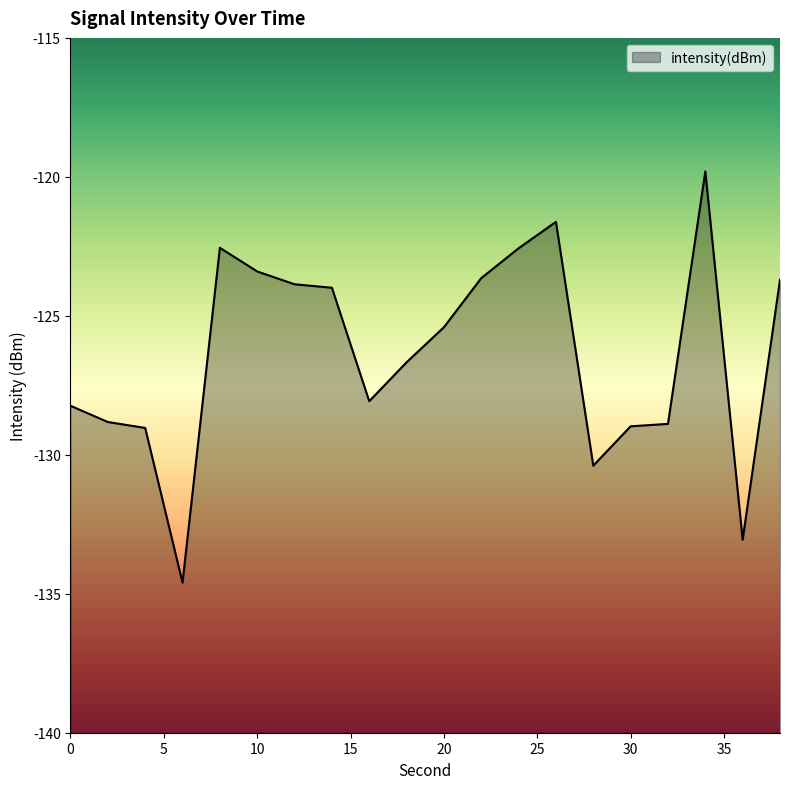

What is the value of the 17th point from the left?

-128.9